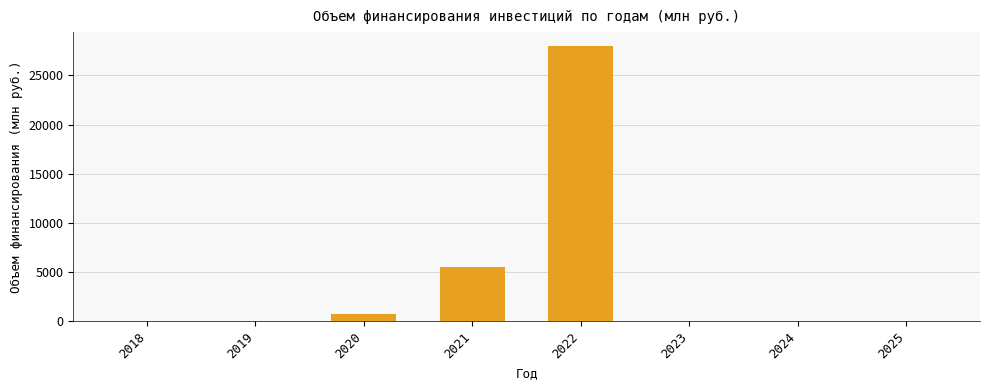

What is the sum of all values?

34196.1